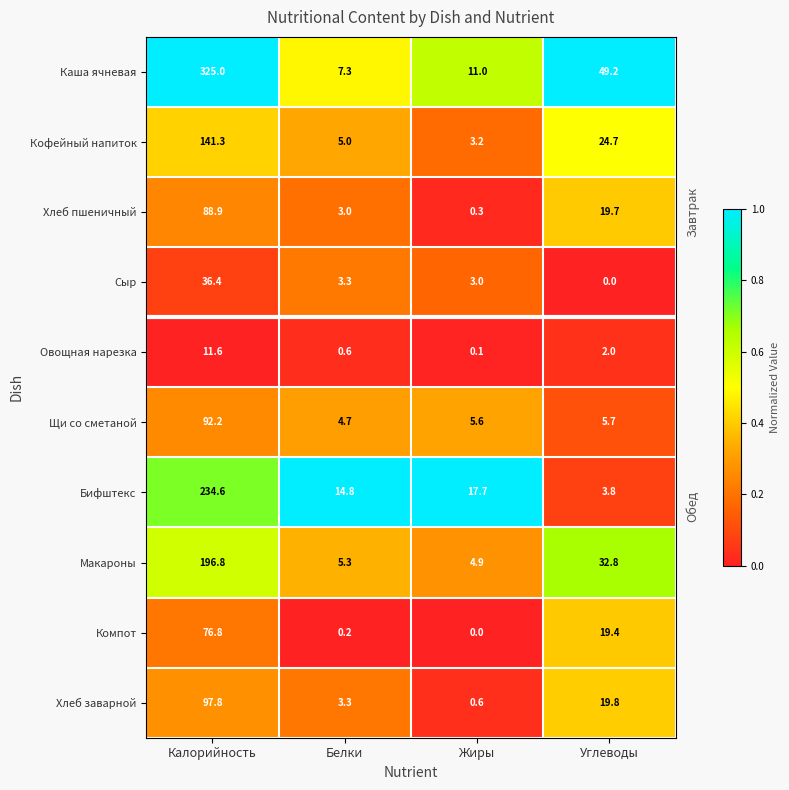

Rank the series at Углеводы from lowest to highest value.

Сыр, Овощная нарезка, Бифштекс, Щи со сметаной, Компот, Хлеб пшеничный, Хлеб заварной, Кофейный напиток, Макароны, Каша ячневая